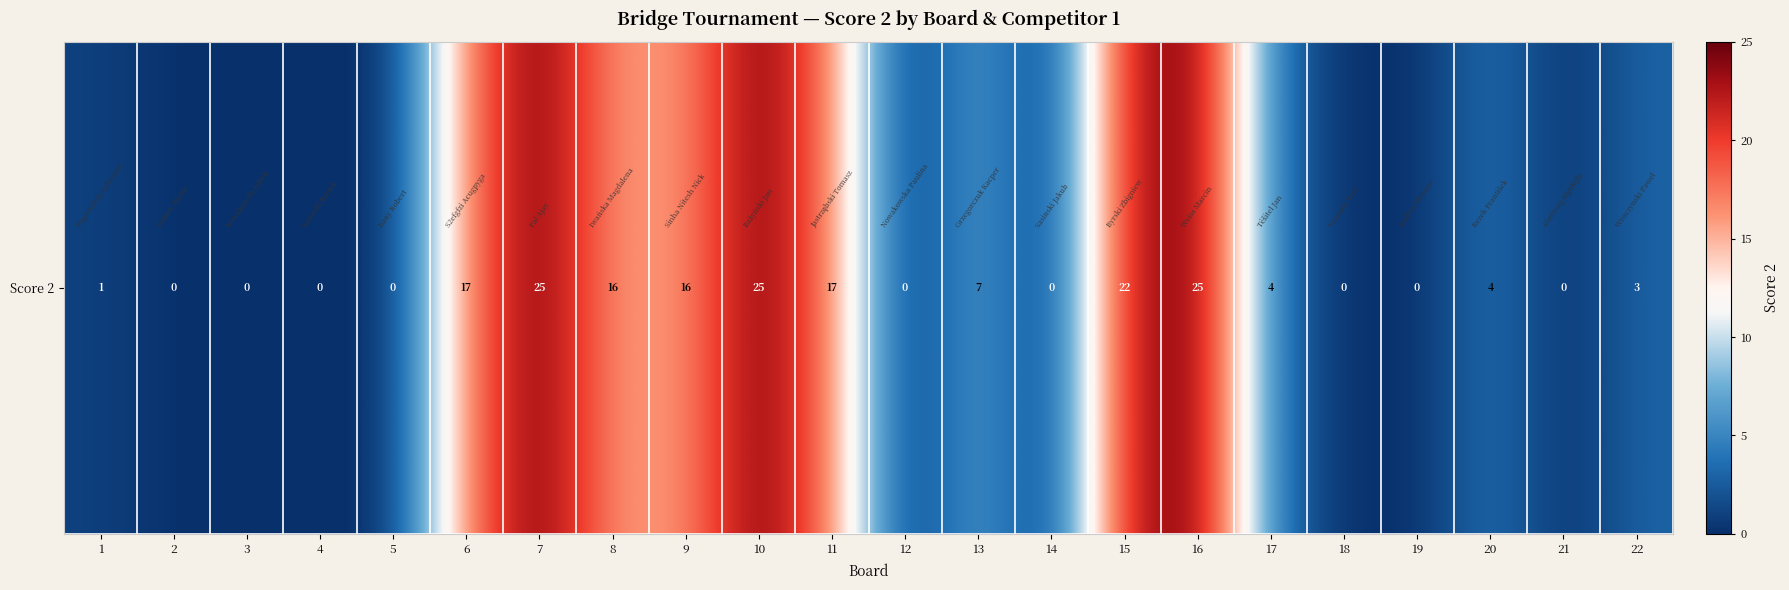

True or false: the data shows 25 at 7.

True